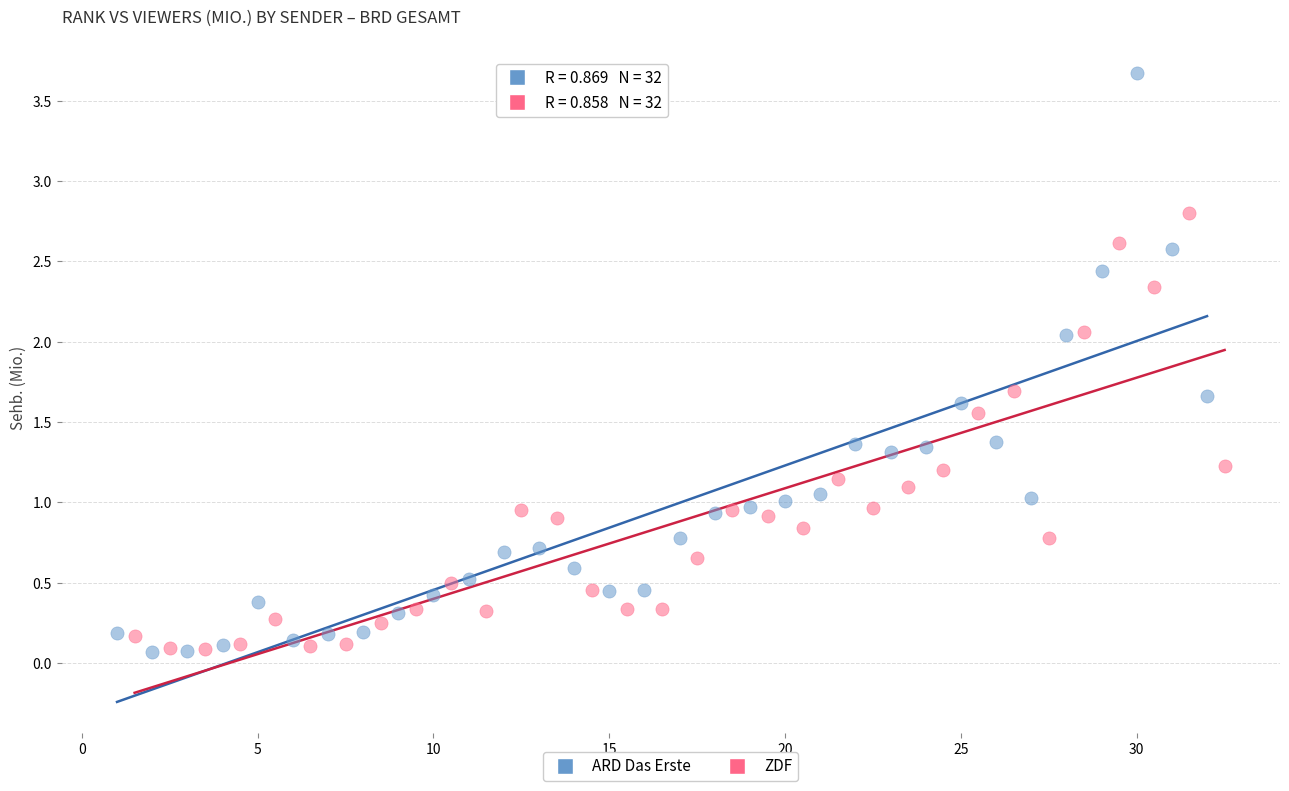

Which series contains the highest Y value?

ARD Das Erste